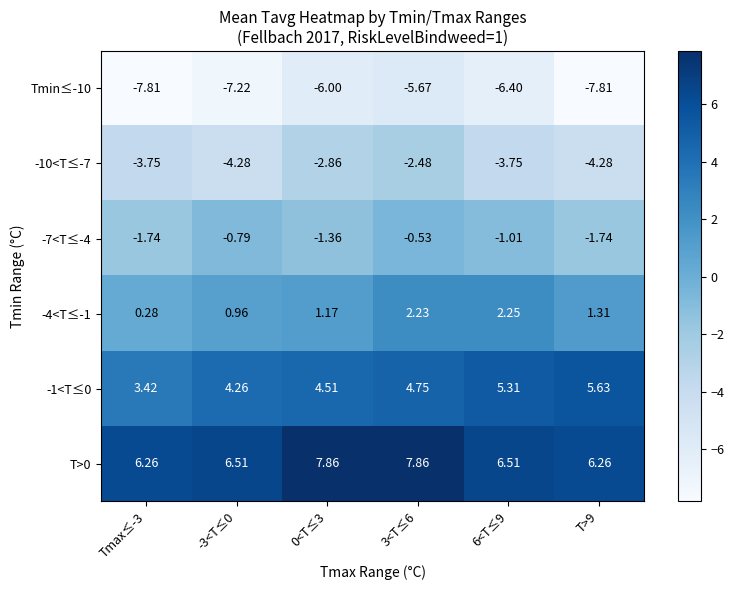

Is the value of -10<T≤-7 at -3<T≤0 greater than the value of Tmin≤-10 at 3<T≤6?

Yes